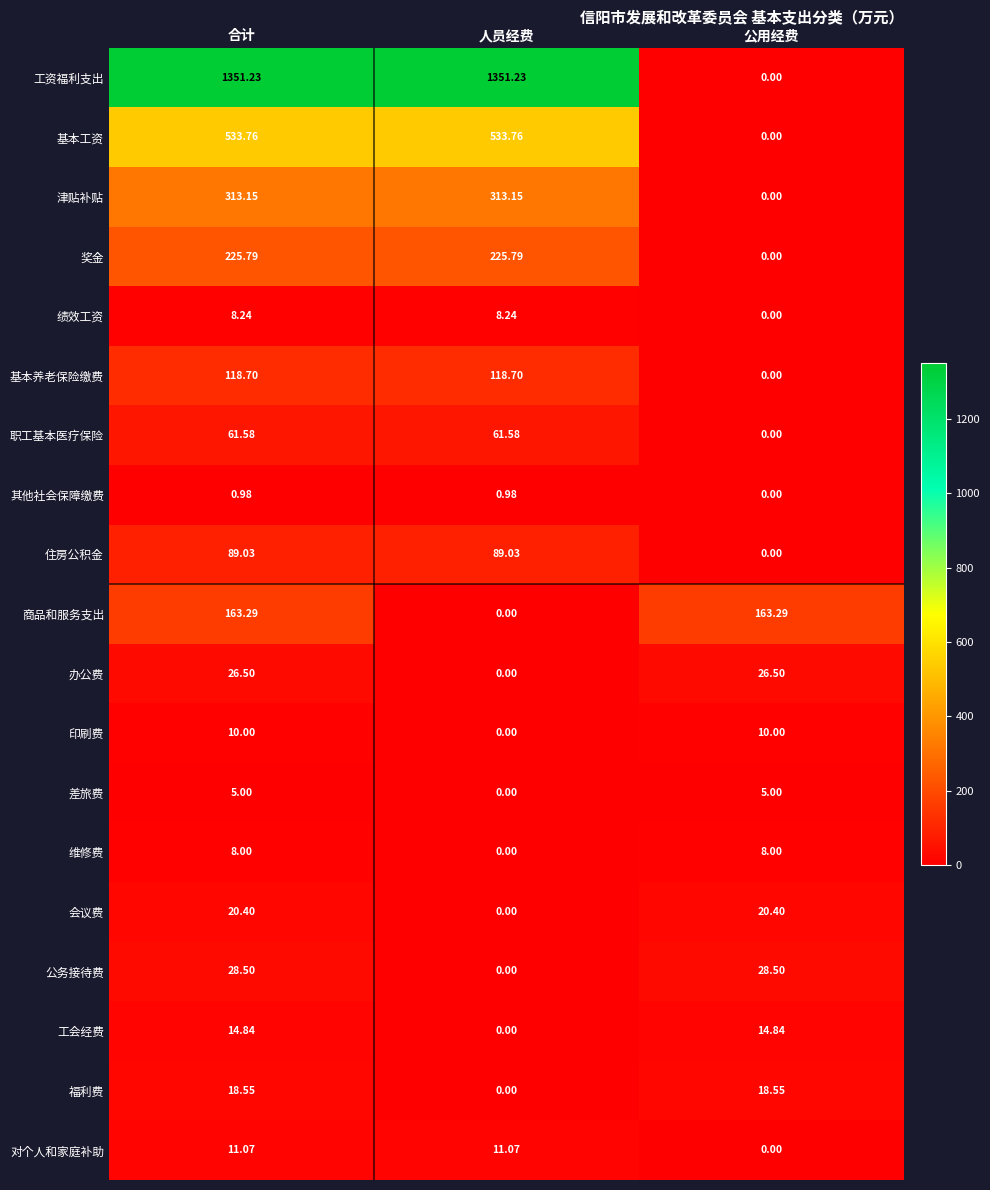

List the series in order of their peak value, highest first.

工资福利支出, 基本工资, 津贴补贴, 奖金, 商品和服务支出, 基本养老保险缴费, 住房公积金, 职工基本医疗保险, 公务接待费, 办公费, 会议费, 福利费, 工会经费, 对个人和家庭补助, 印刷费, 绩效工资, 维修费, 差旅费, 其他社会保障缴费